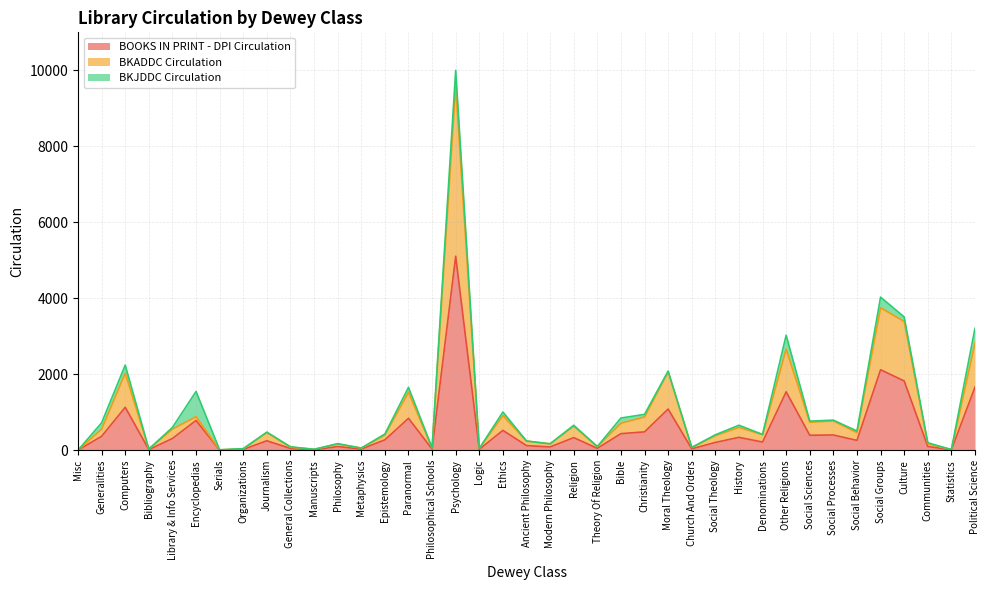

True or false: BOOKS IN PRINT - DPI Circulation and BKADDC Circulation cross at least once.

False